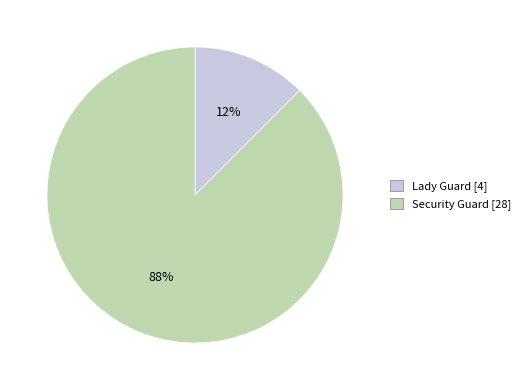

The Security Guard slice represents 88% of the pie. True or false?

True